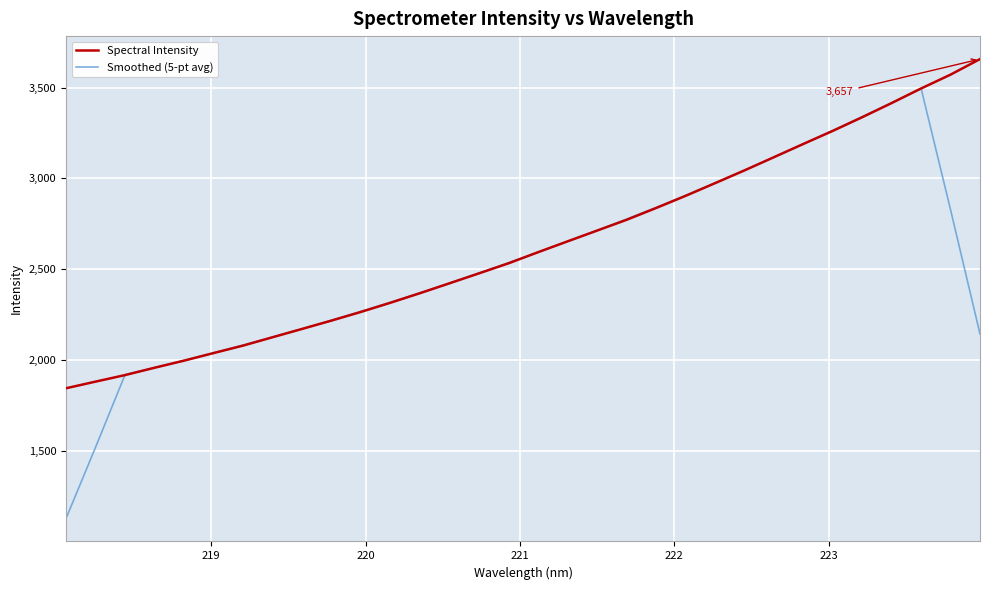

Is this an area chart (filled region under the line)?

No